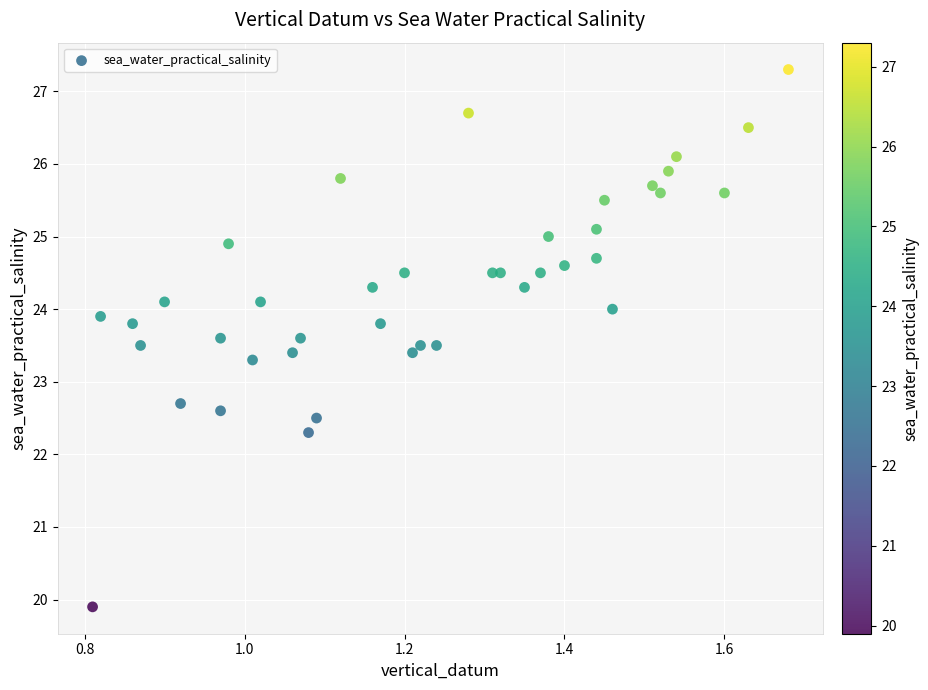

What is the range of Y values (max minus min)?

7.4